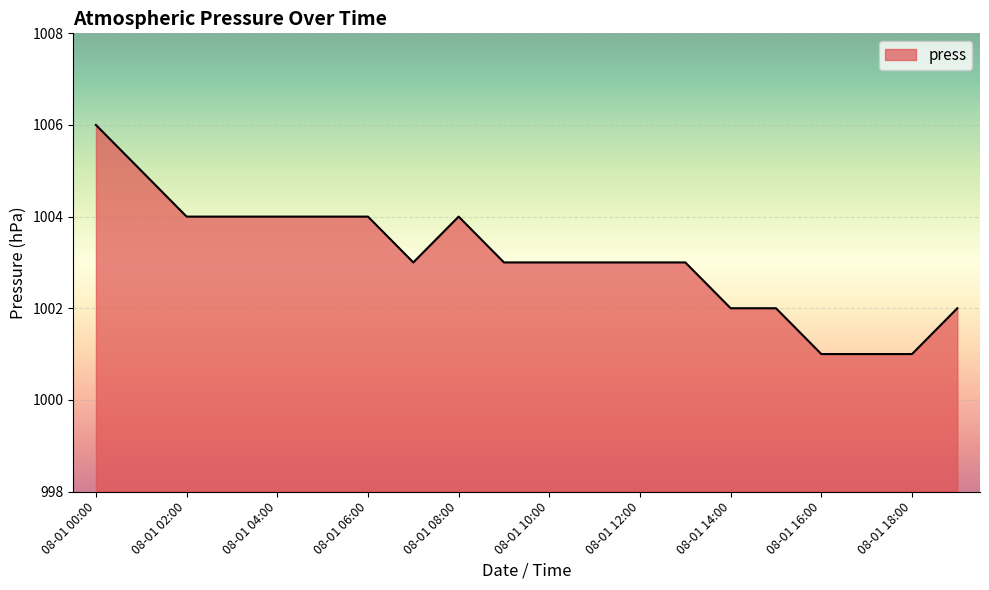

What is the minimum value shown in the chart?

1001